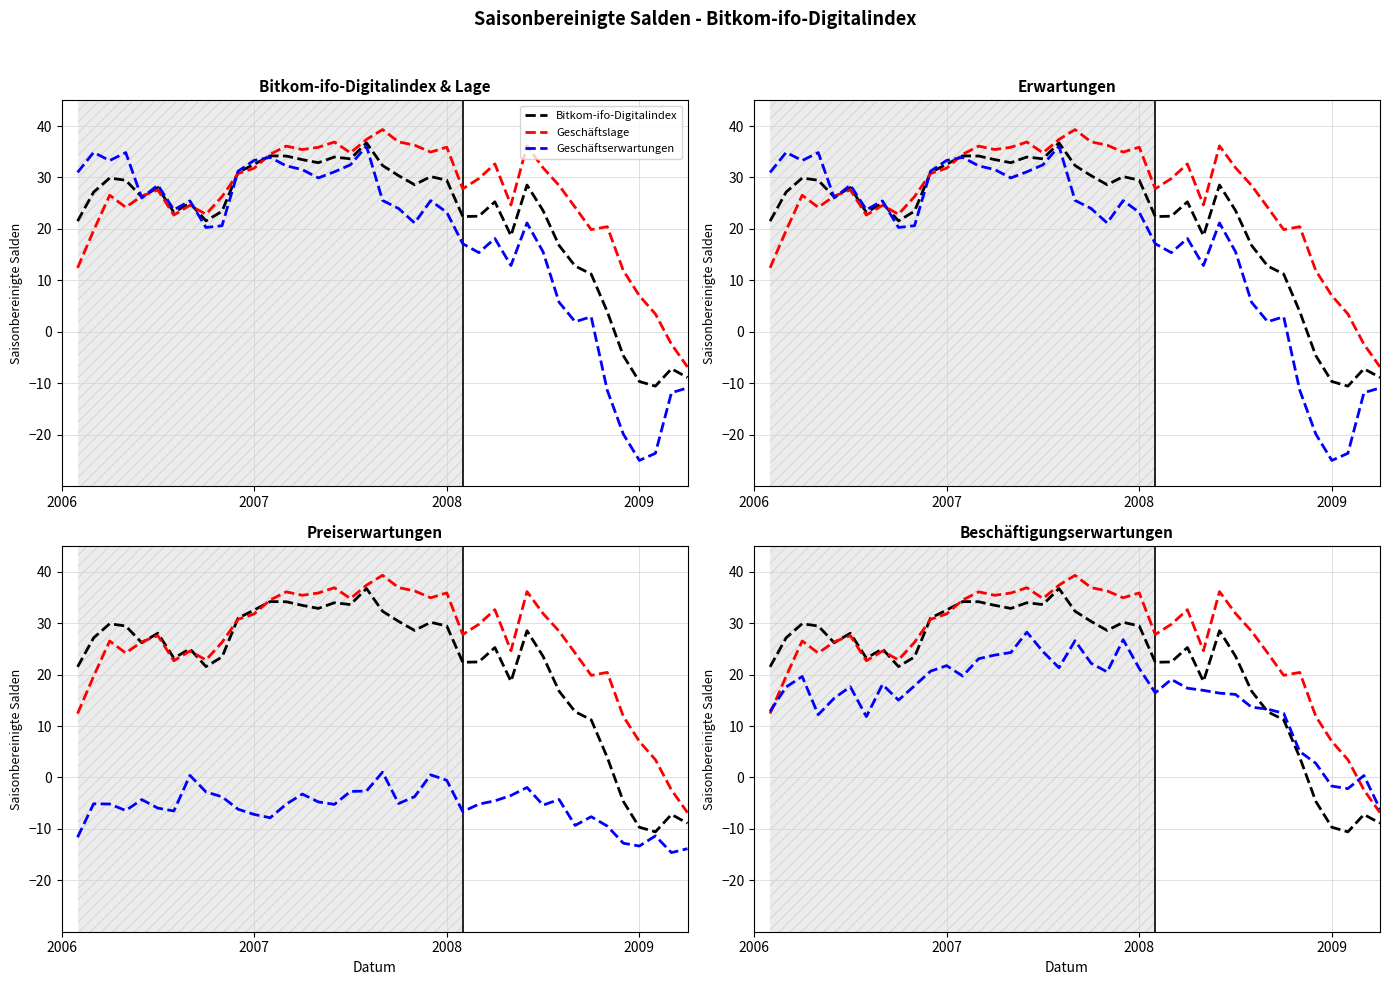

Reading left to right, what are all the values shown in this chart?

Bitkom-ifo-Digitalindex: 21.5	27.2	29.9	29.5	26.2	28.0	23.2	25.0	21.6	23.4	31.0	32.6	34.2	34.2	33.5	32.9	34.0	33.6	36.7	32.3	30.3	28.6	30.2	29.5	22.4	22.5	25.3	18.7	28.5	23.6	16.8	12.8	11.2	3.9	-4.6	-9.7	-10.6	-7.2	-8.9
Geschäftslage: 12.4	19.7	26.5	24.2	26.4	27.6	22.7	24.6	22.8	26.3	30.8	31.8	34.5	36.1	35.4	35.9	36.9	34.8	37.4	39.3	36.9	36.3	34.9	35.9	27.8	29.8	32.6	24.6	36.1	31.9	28.4	24.2	19.9	20.4	11.9	7.0	3.5	-2.4	-6.8
Geschäftserwartungen: 31.0	34.9	33.3	34.8	26.0	28.5	23.7	25.4	20.3	20.6	31.2	33.3	33.9	32.3	31.5	29.9	31.1	32.5	36.1	25.5	24.0	21.1	25.5	23.2	17.1	15.4	18.1	12.9	21.2	15.5	5.7	2.0	2.9	-11.4	-19.9	-25.0	-23.6	-11.9	-10.9
Preiserwartungen: -11.6	-5.1	-5.2	-6.4	-4.3	-6.0	-6.5	0.4	-2.8	-3.8	-6.2	-7.2	-7.8	-5.2	-3.2	-4.8	-5.2	-2.7	-2.6	1.0	-5.1	-3.7	0.5	-0.6	-6.7	-5.2	-4.5	-3.5	-1.9	-5.4	-4.3	-9.3	-7.6	-9.4	-12.8	-13.3	-11.4	-14.6	-13.8
Beschäftigungserwartungen: 12.8	17.6	19.6	12.2	15.4	17.6	11.8	18.1	15.0	17.8	20.7	21.7	19.7	23.1	23.8	24.3	28.3	24.5	21.3	26.6	22.2	20.5	26.8	21.2	16.5	19.1	17.4	16.9	16.4	16.1	13.7	13.3	12.5	5.0	2.8	-1.7	-2.2	0.4	-6.2